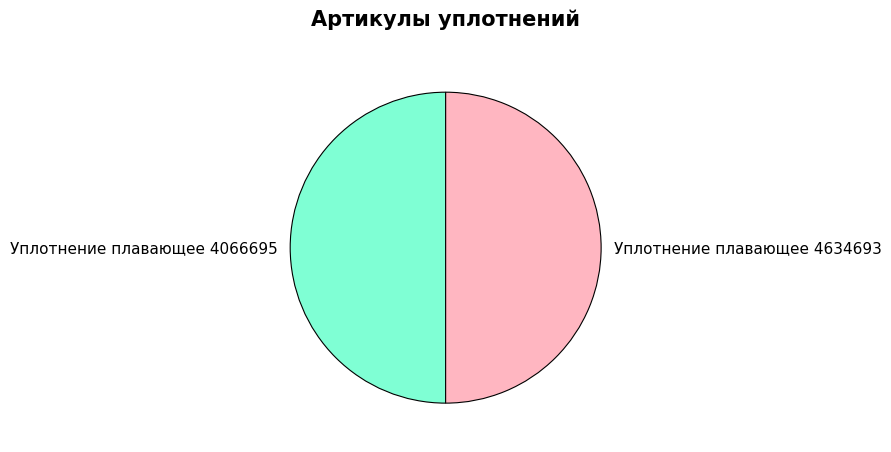

Count the number of slices in the pie.

2